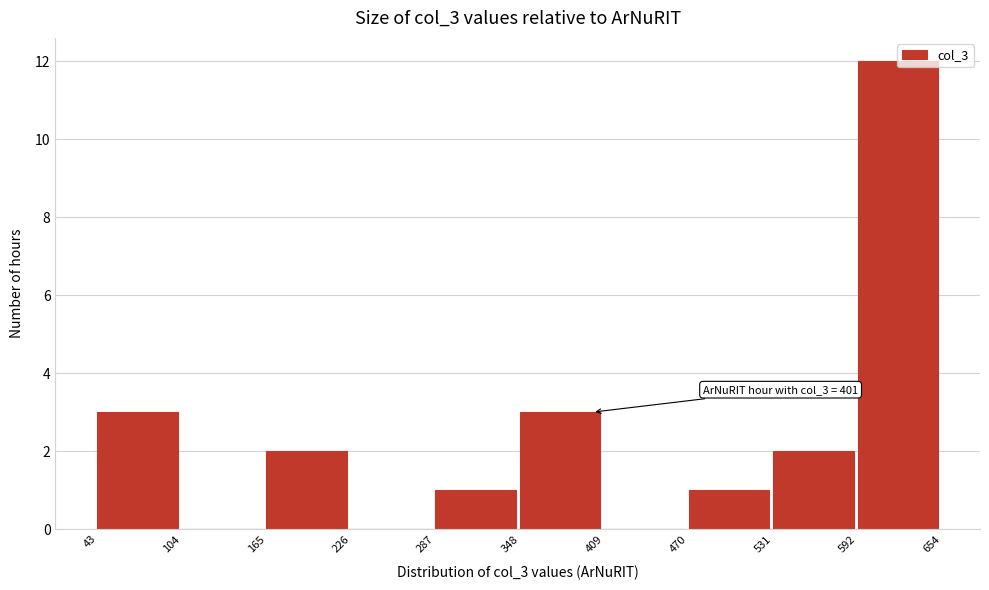

Which range on the x-axis has the tallest bar?

592 to 654